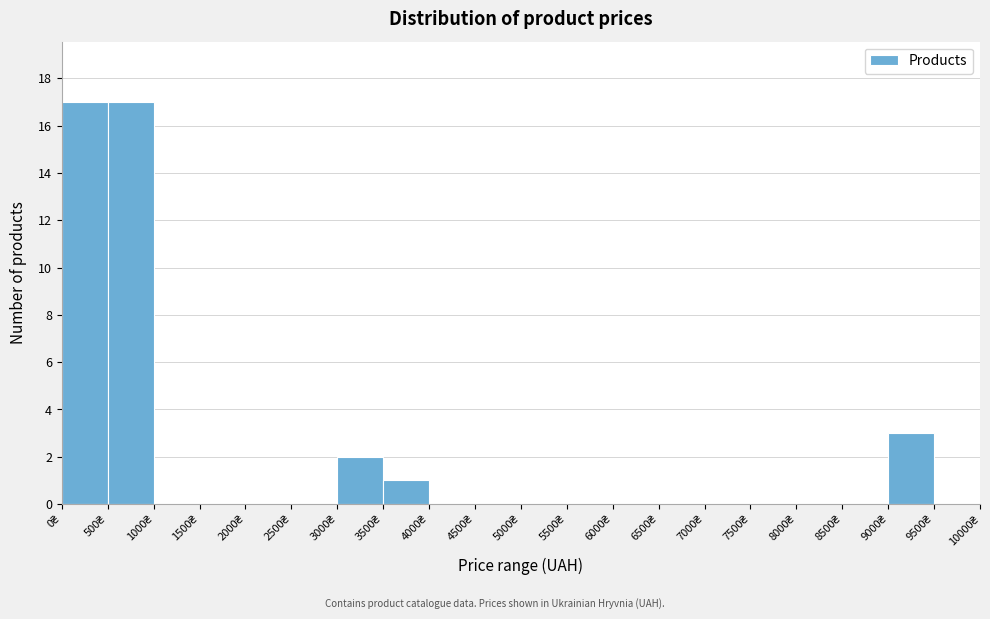

Reading left to right, transcribe this chart: for each bar, give the range it covers on the x-axis and its height. The values are not printed on the chart, so give them approximately, as read against the axis.

0 to 500: 17
500 to 1000: 17
1000 to 1500: 0
1500 to 2000: 0
2000 to 2500: 0
2500 to 3000: 0
3000 to 3500: 2
3500 to 4000: 1
4000 to 4500: 0
4500 to 5000: 0
5000 to 5500: 0
5500 to 6000: 0
6000 to 6500: 0
6500 to 7000: 0
7000 to 7500: 0
7500 to 8000: 0
8000 to 8500: 0
8500 to 9000: 0
9000 to 9500: 3
9500 to 10000: 0